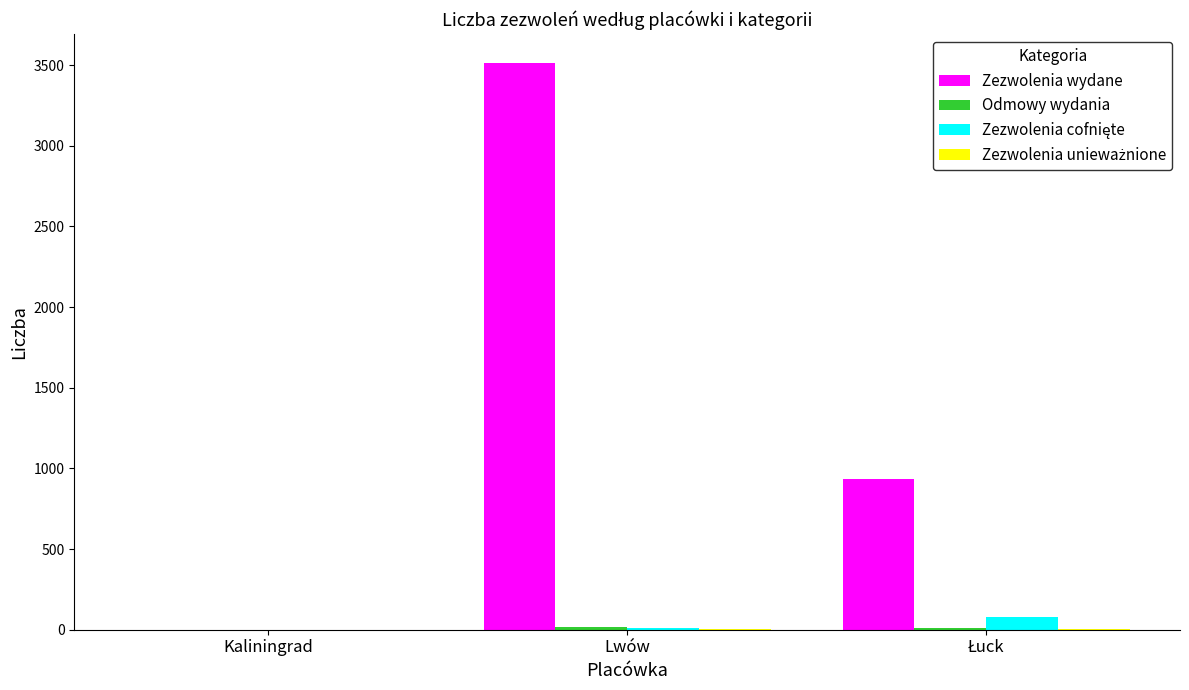

The Zezwolenia wydane series shows 3516 at Lwów. True or false?

True